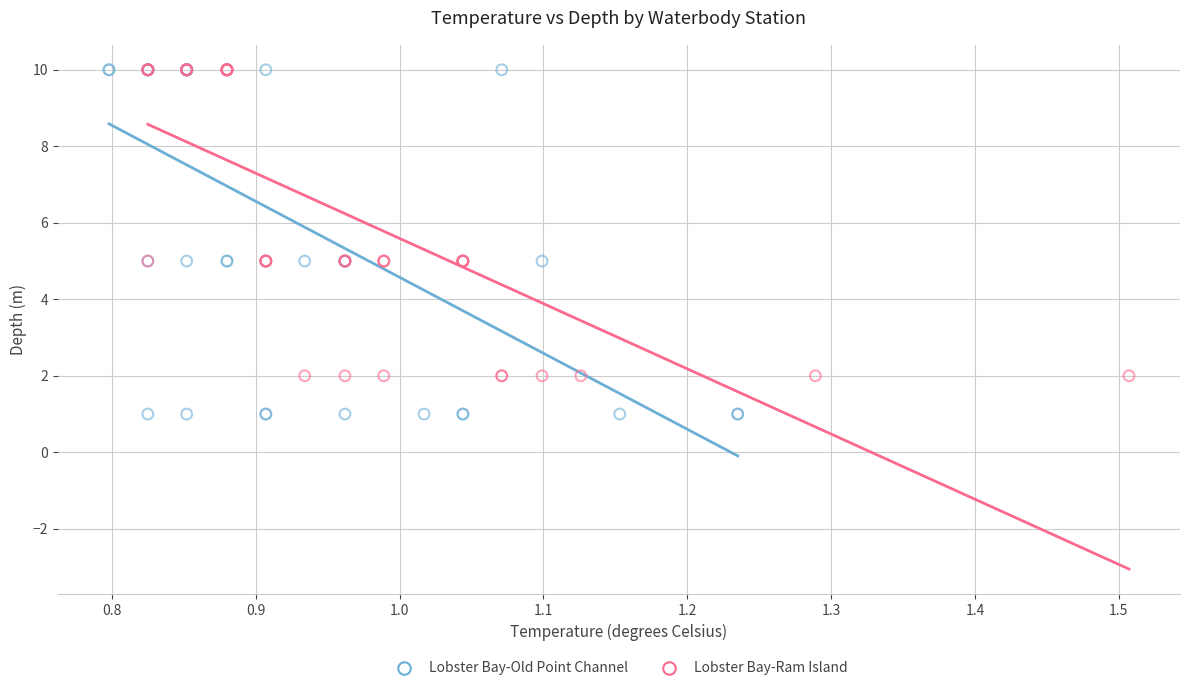

Which series has the largest Y range (max minus min)?

Lobster Bay-Old Point Channel